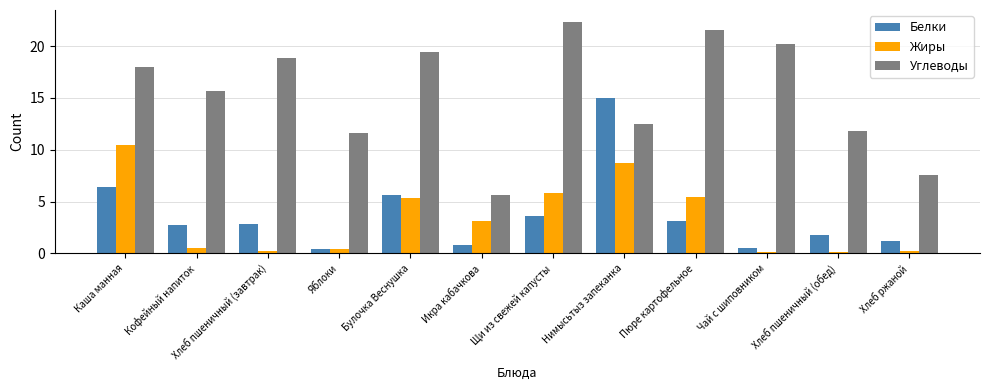

At how many categories does at least one series exceed 22?

1